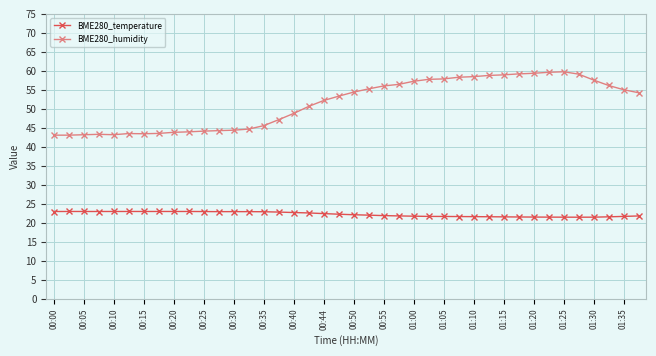

What is the difference between the maximum and second lowest values in the BME280_humidity series?

16.7